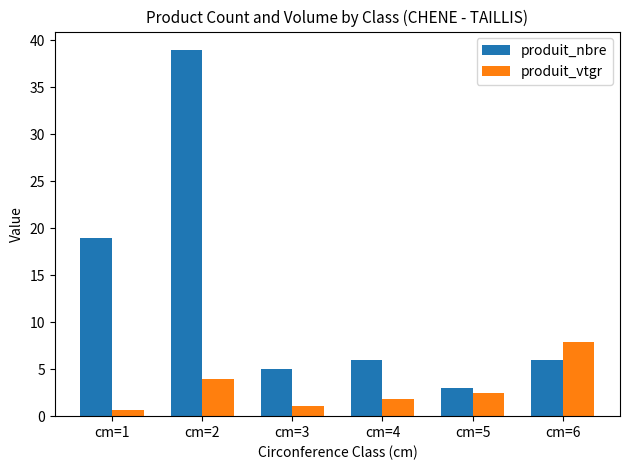

At how many categories does at least one series exceed 4?

5